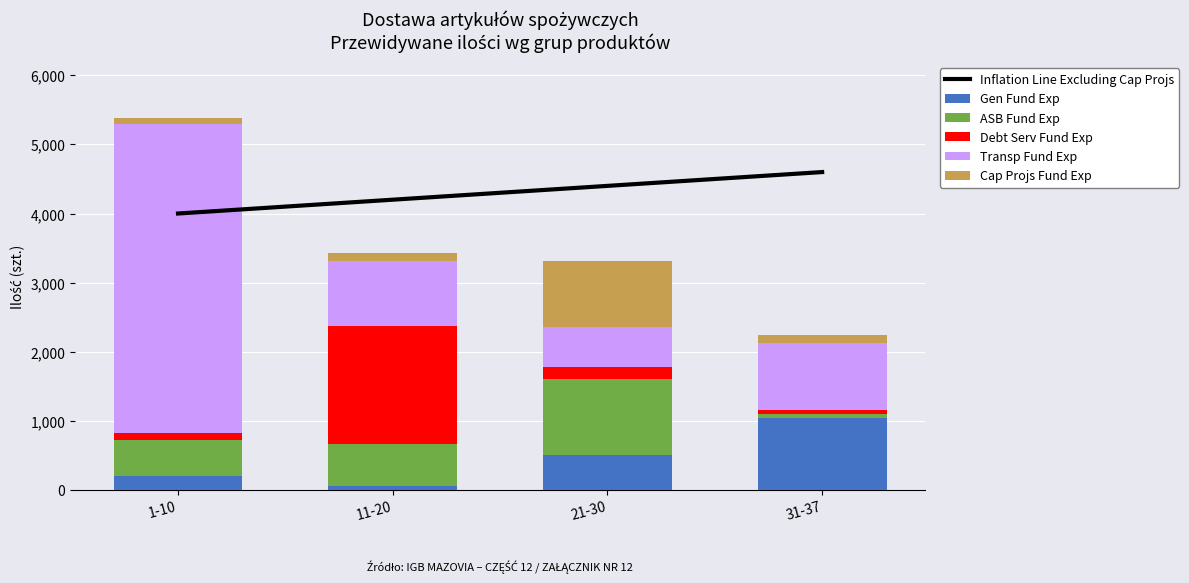

What is the sum of all ASB Fund Exp values?

2280